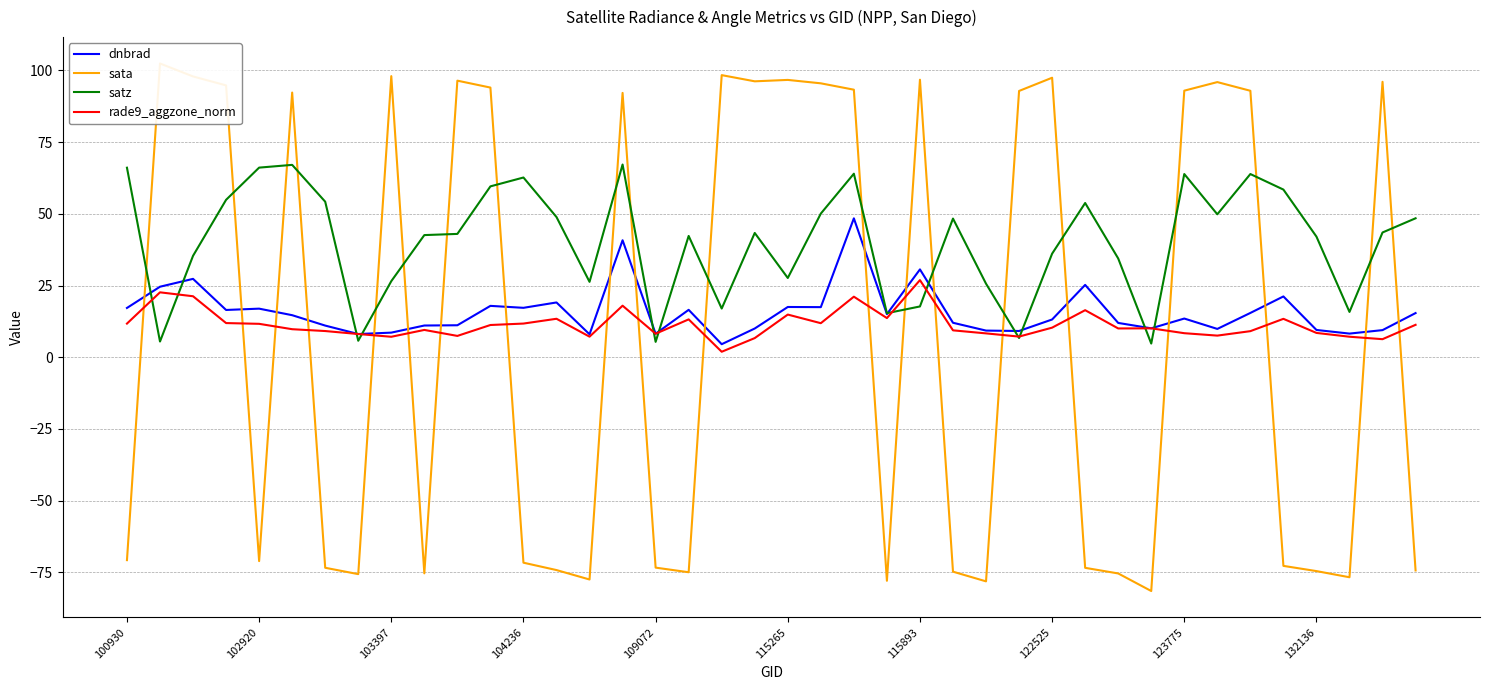

What is the average value of the sata series?

10.4